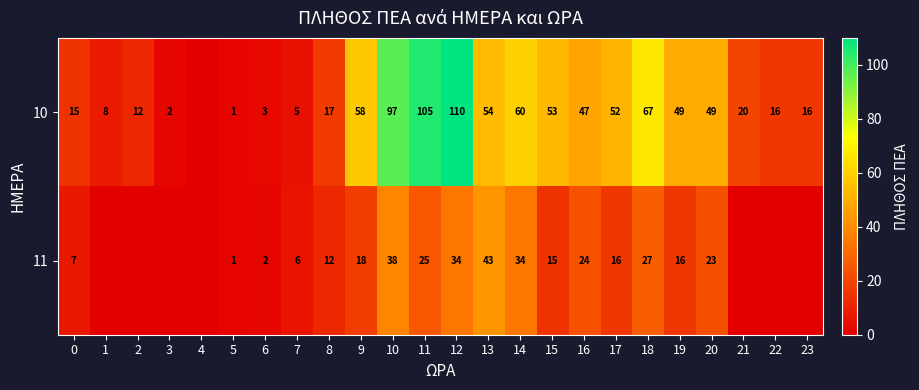

What is the difference between the highest and lowest values at 12?

76